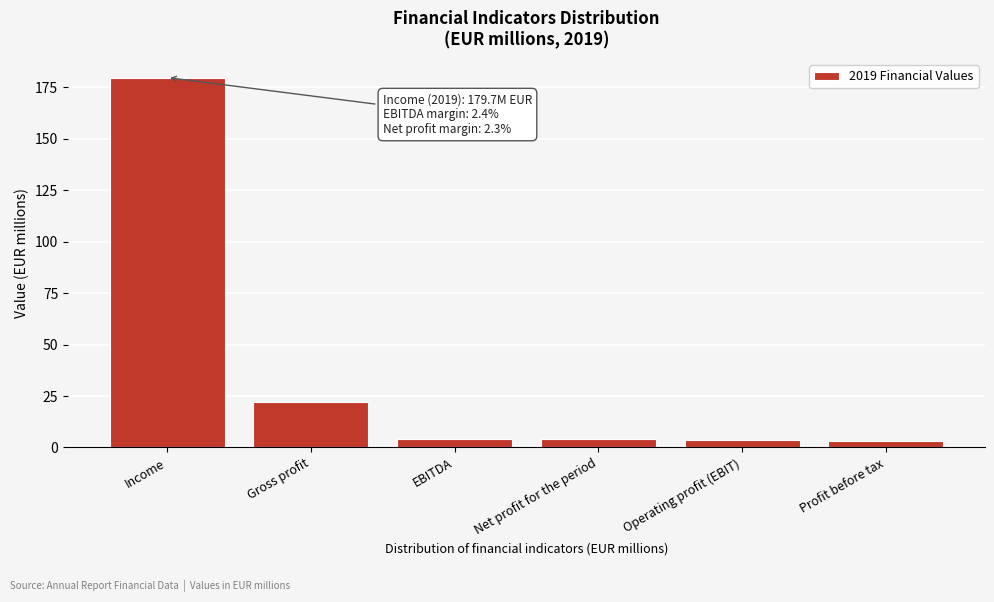

Which has a higher value, Net profit for the period or Gross profit?

Gross profit